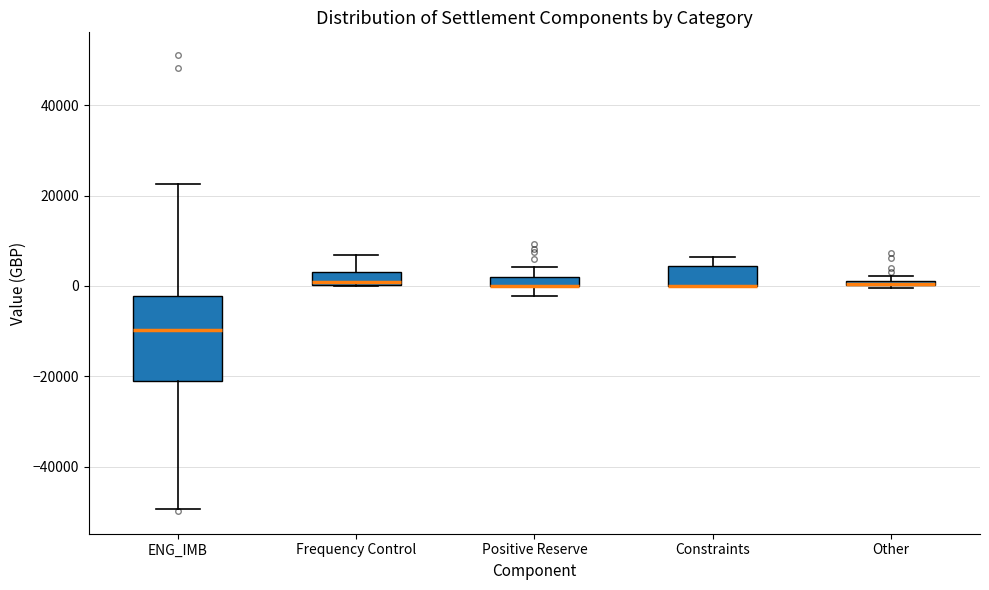

Which box is the tallest, from its lower edge to its upper edge?

ENG_IMB